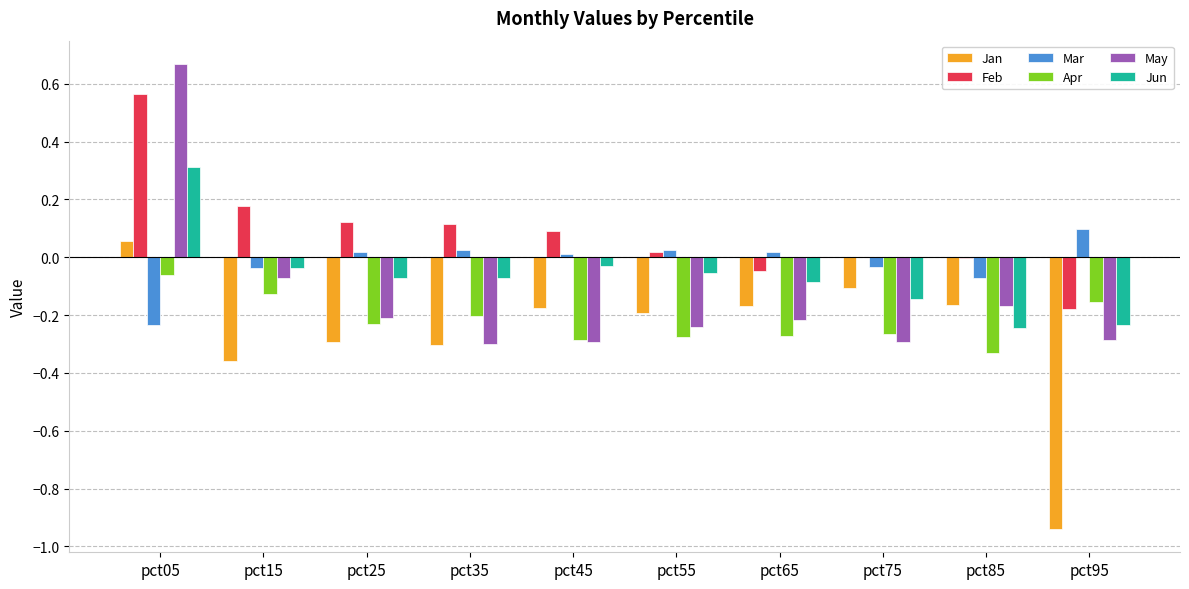

Is the value of May at pct05 greater than the value of Apr at pct85?

Yes